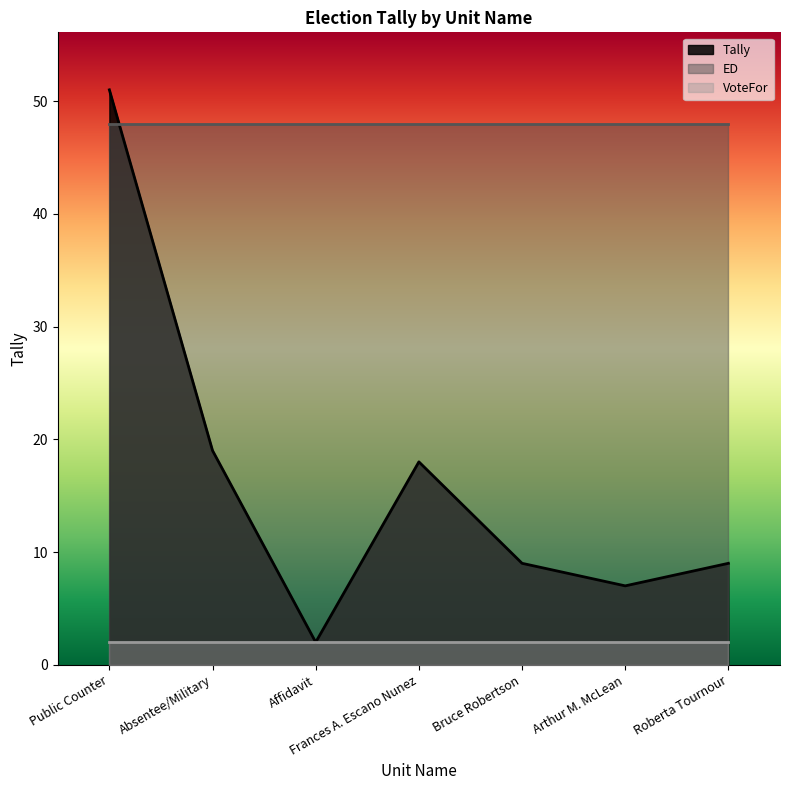

Reading left to right, transcribe all the data shown in this chart.

Tally: 51	19	2	18	9	7	9
ED: 48	48	48	48	48	48	48
VoteFor: 2	2	2	2	2	2	2